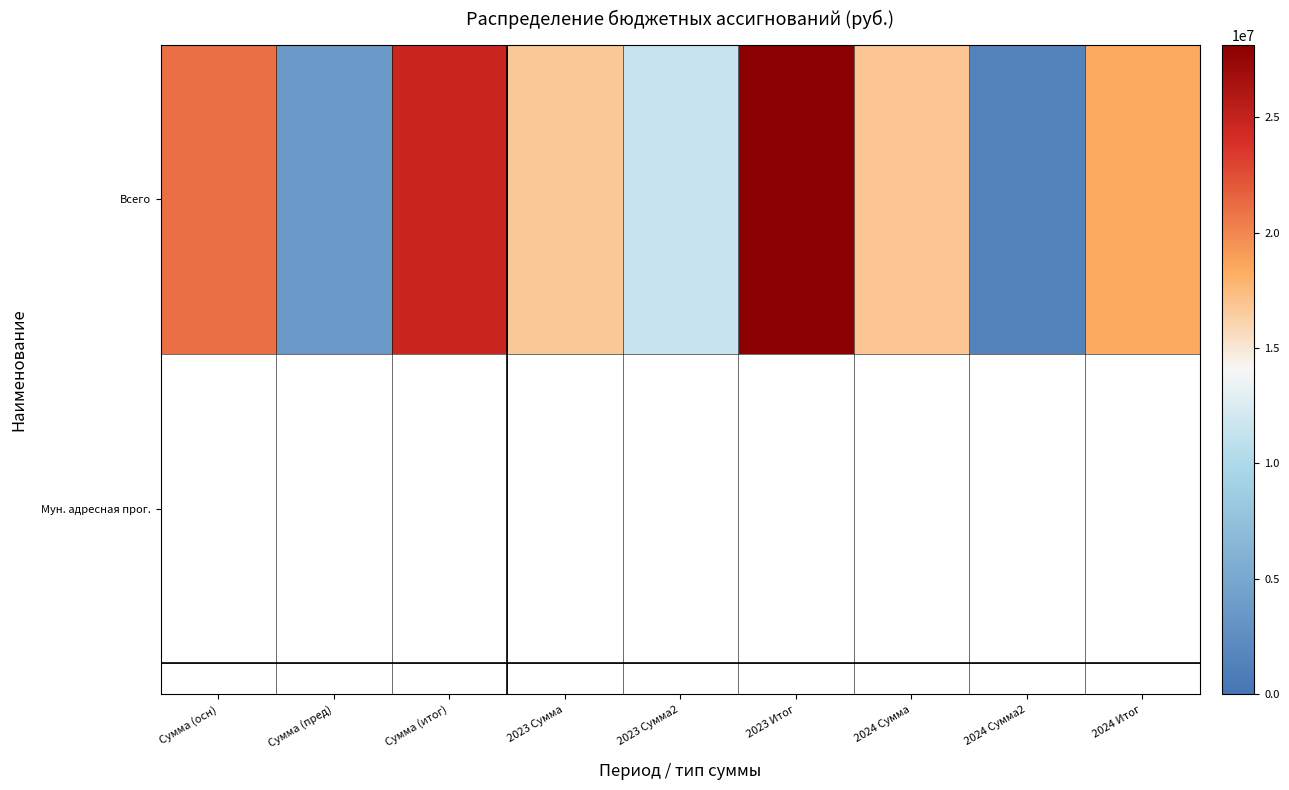

How many data points are above 16884320?

4